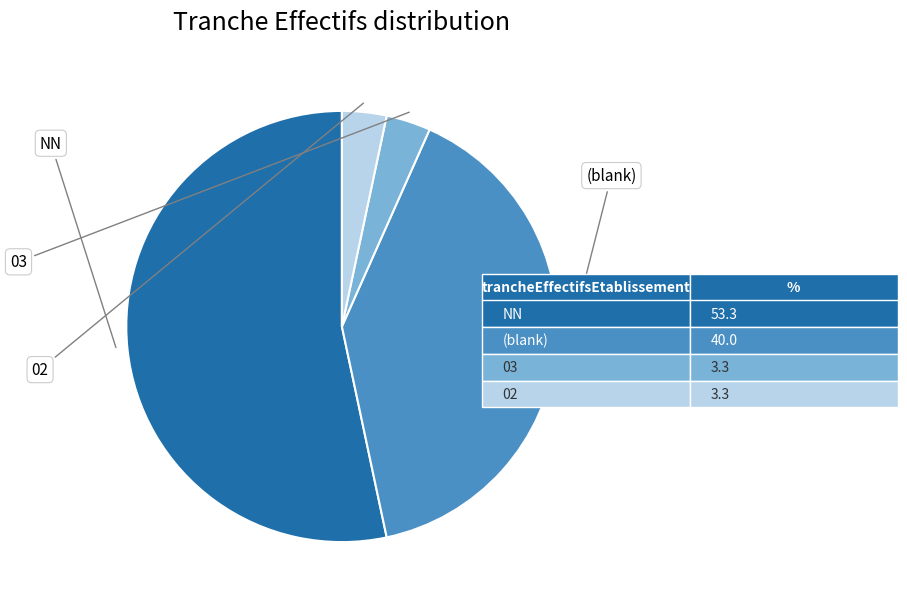

Is there any slice that represents more than half of the pie?

Yes